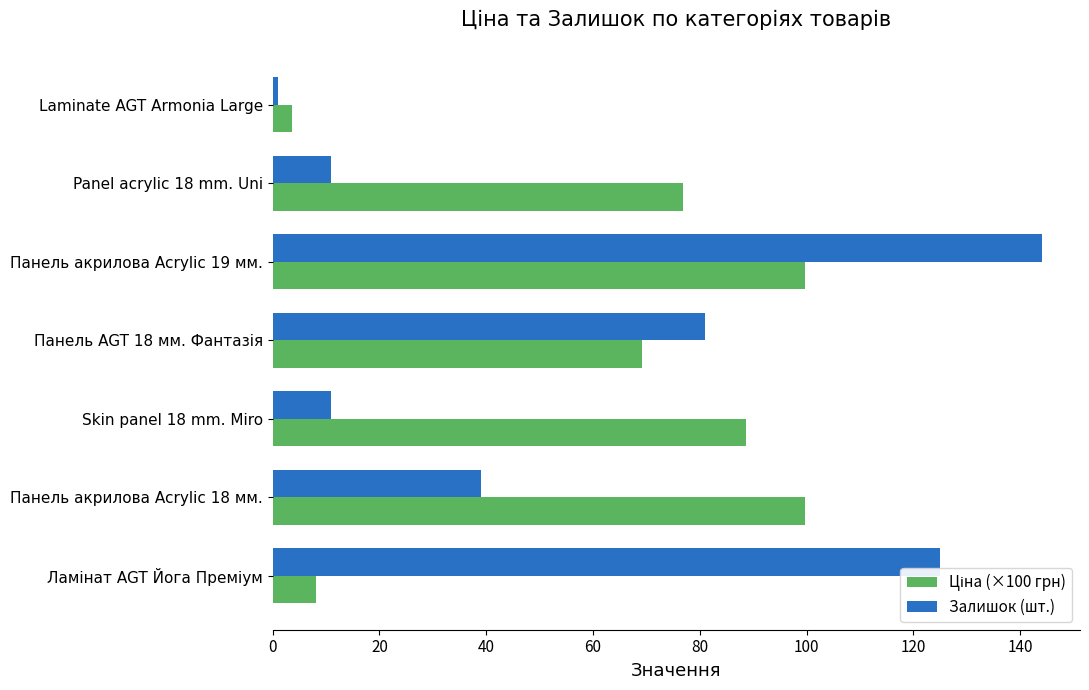

At how many categories does at least one series exceed 101?

2